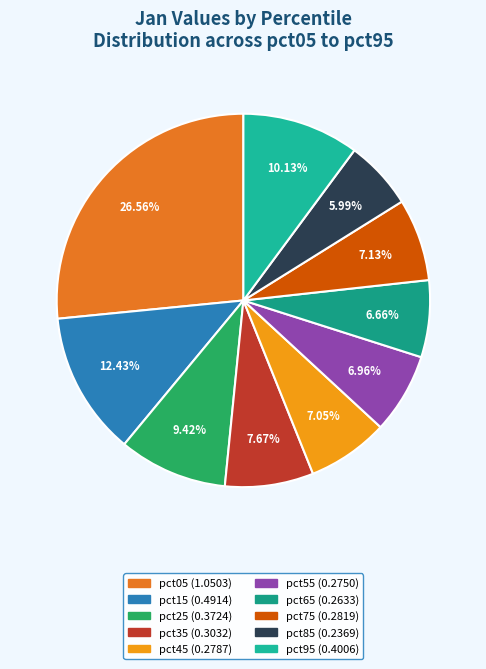

Count the number of slices in the pie.

10